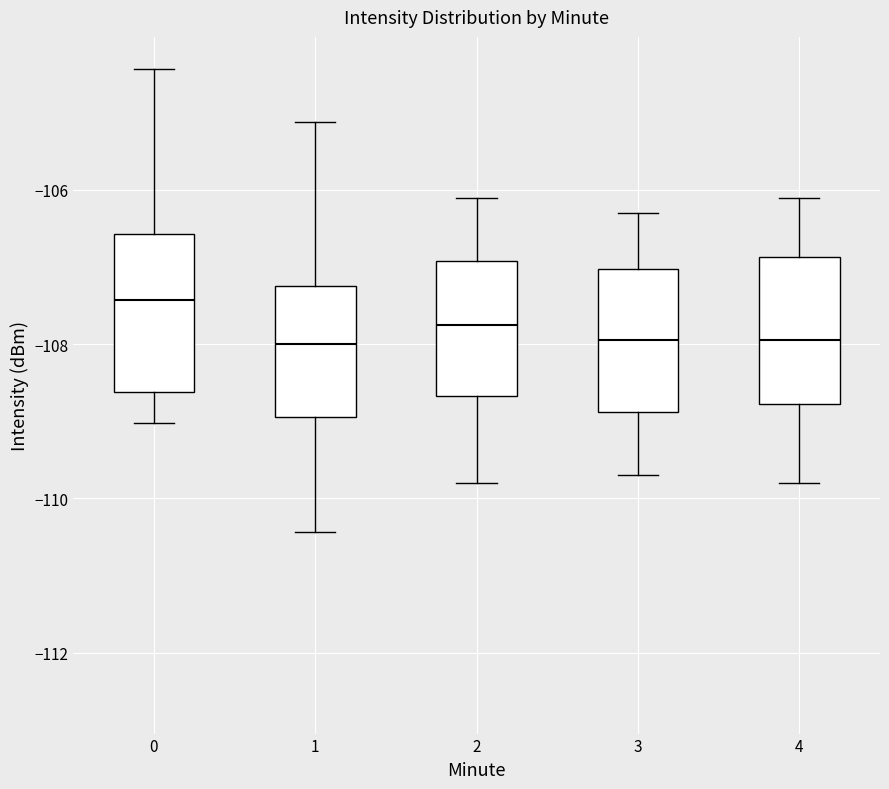

Reading left to right, read every box against the y-axis: the position of its median line, the range the box covers, and the ends of its whiskers. The values are not printed on the chart, so give them approximately, as read against the axis.

0: median -107.4, box -108.6 to -106.6, whiskers -109.0 to -104.4
1: median -108.0, box -109.0 to -107.2, whiskers -110.4 to -105.2
2: median -107.8, box -108.6 to -107.0, whiskers -109.8 to -106.0
3: median -108.0, box -108.8 to -107.0, whiskers -109.6 to -106.2
4: median -108.0, box -108.8 to -106.8, whiskers -109.8 to -106.0